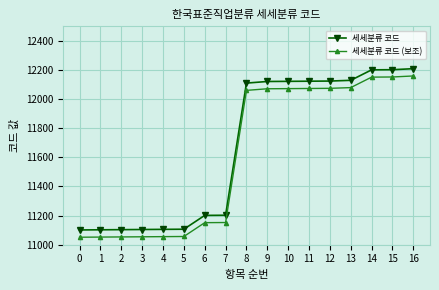

What is the value of the 세세분류 코드 (보조) point at the 2nd from the left?

11052